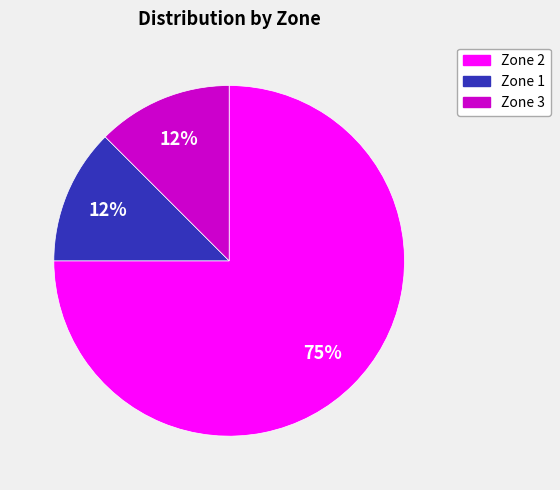

What is the largest slice in the pie chart?

Zone 2